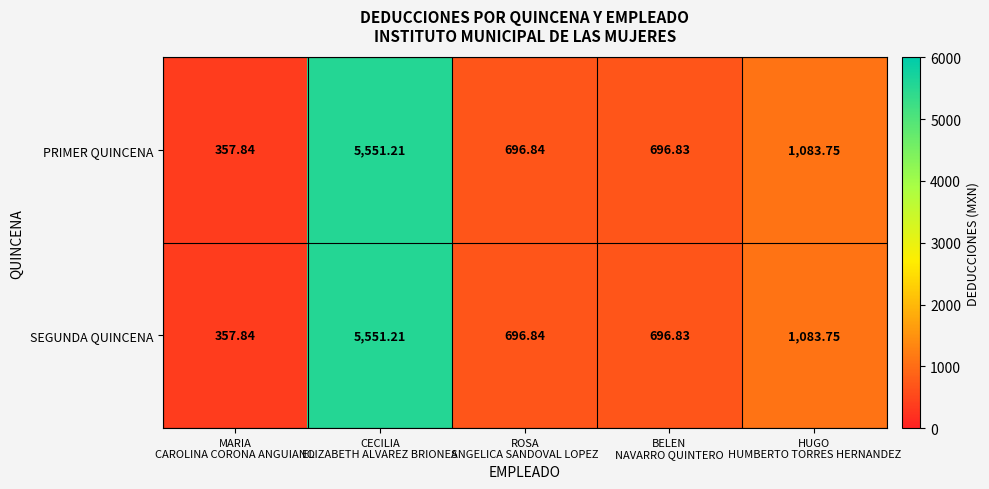

What is the greatest value displayed?

5551.2